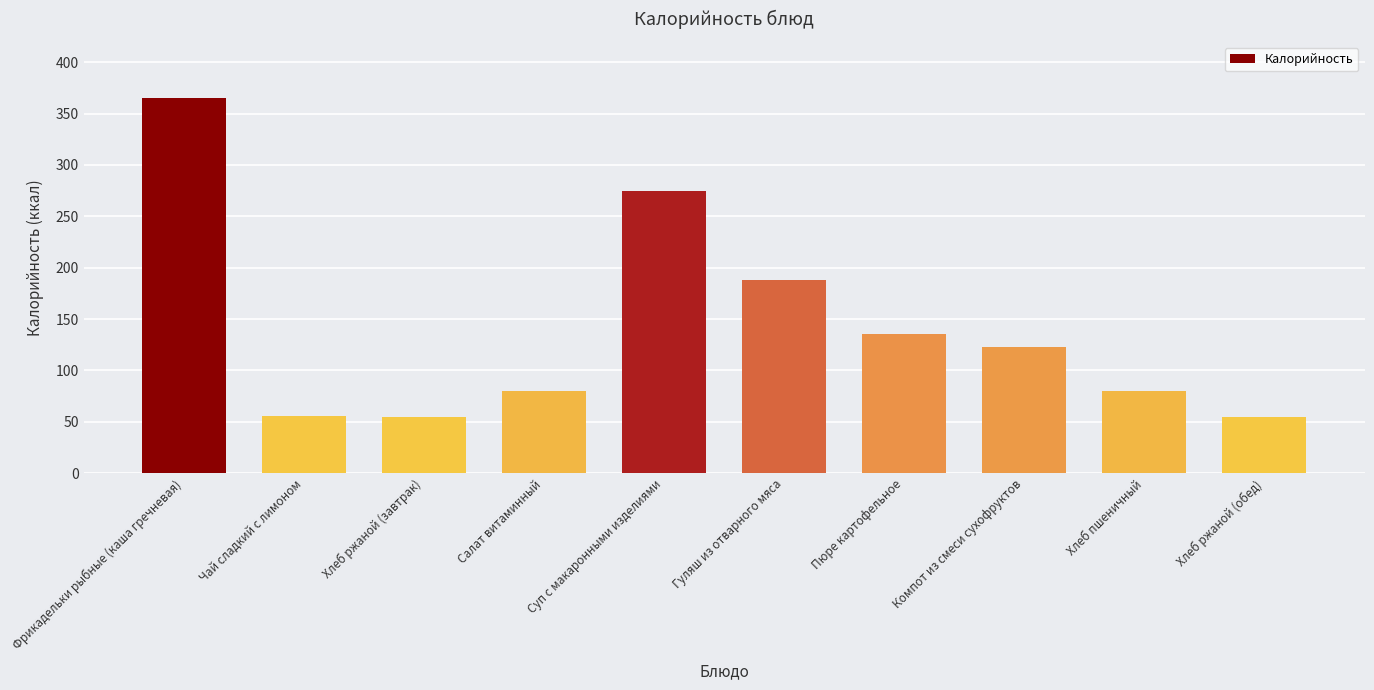

Count the number of categories in the chart.

10